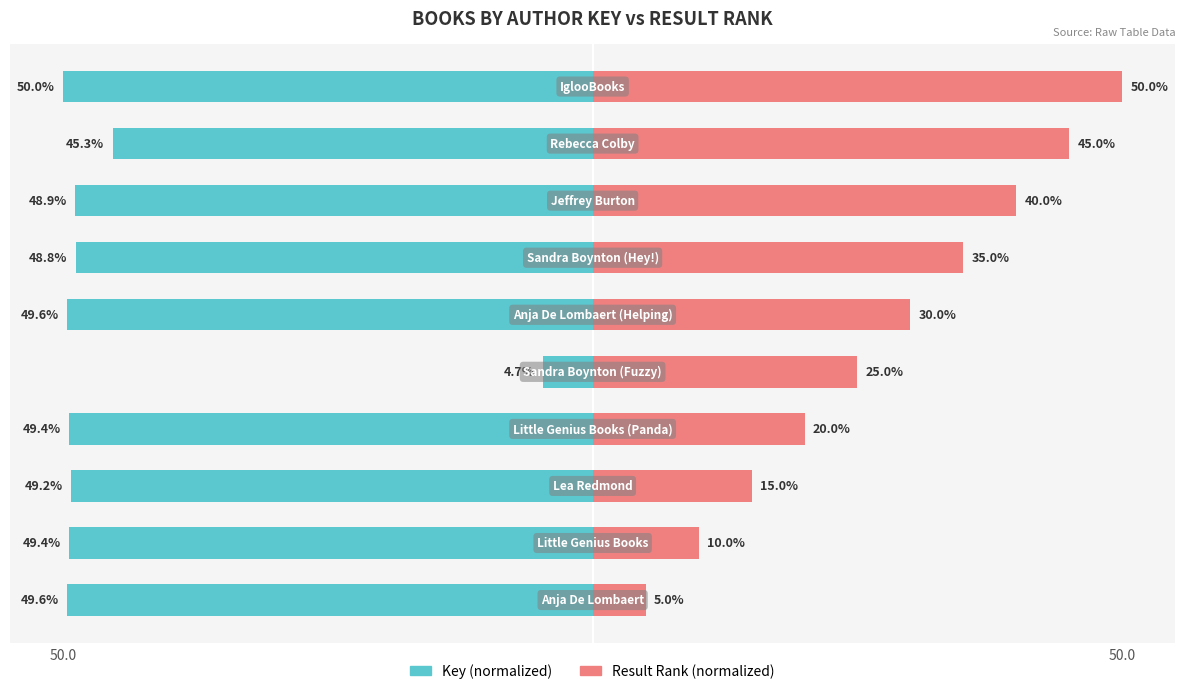

How many groups of bars are there?

10